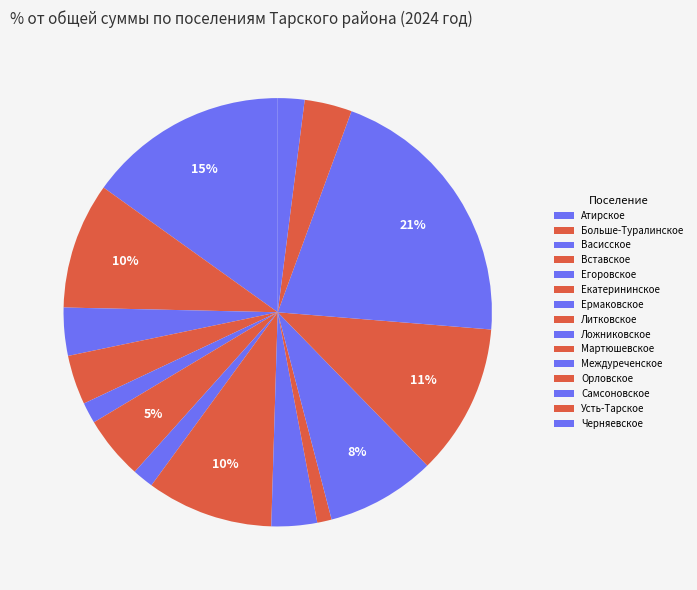

Combined, do Литковское and Орловское account for over 50%?

No